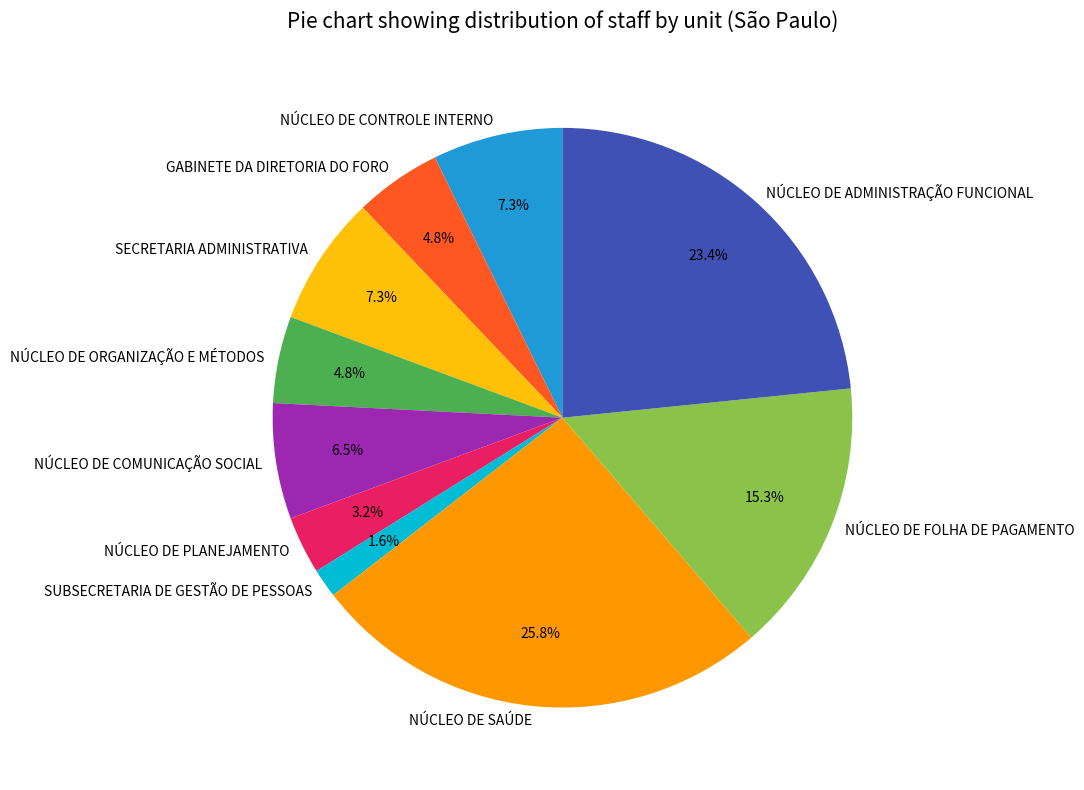

To the nearest percent, what portion does NÚCLEO DE SAÚDE represent?

26%